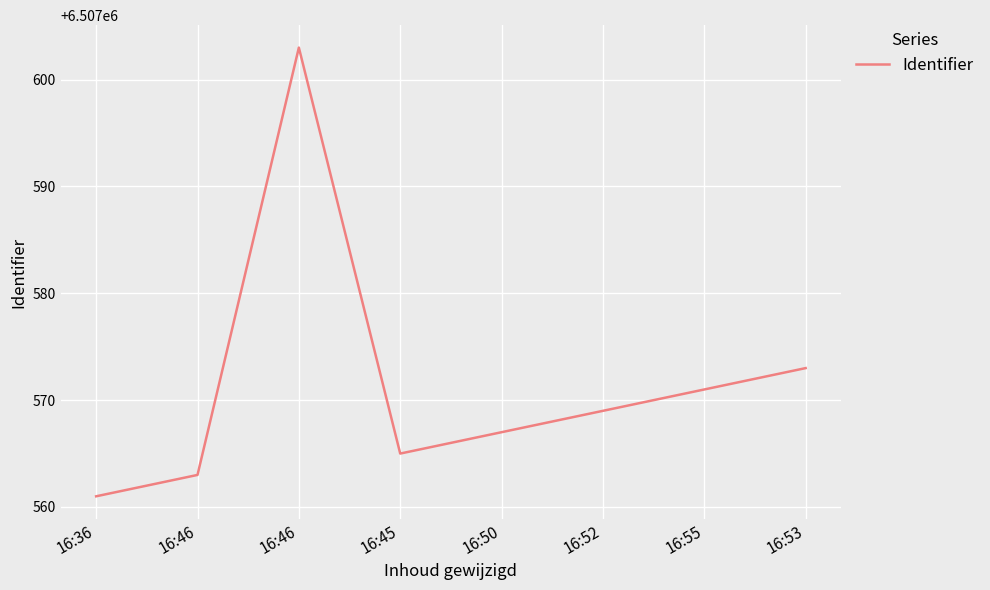

Count the number of categories in the chart.

8